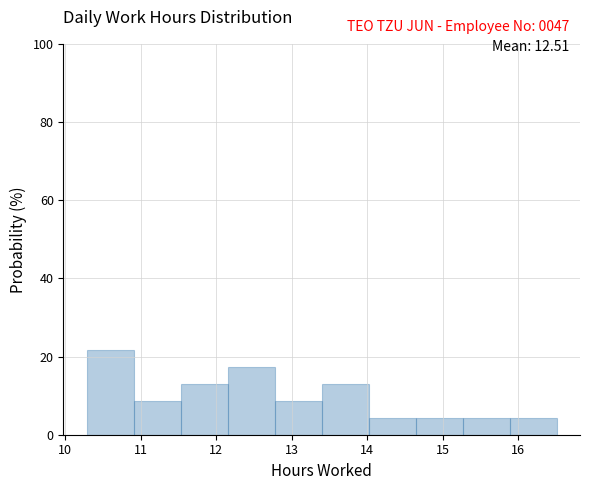

Which range on the x-axis has the tallest bar?

10.3 to 10.9